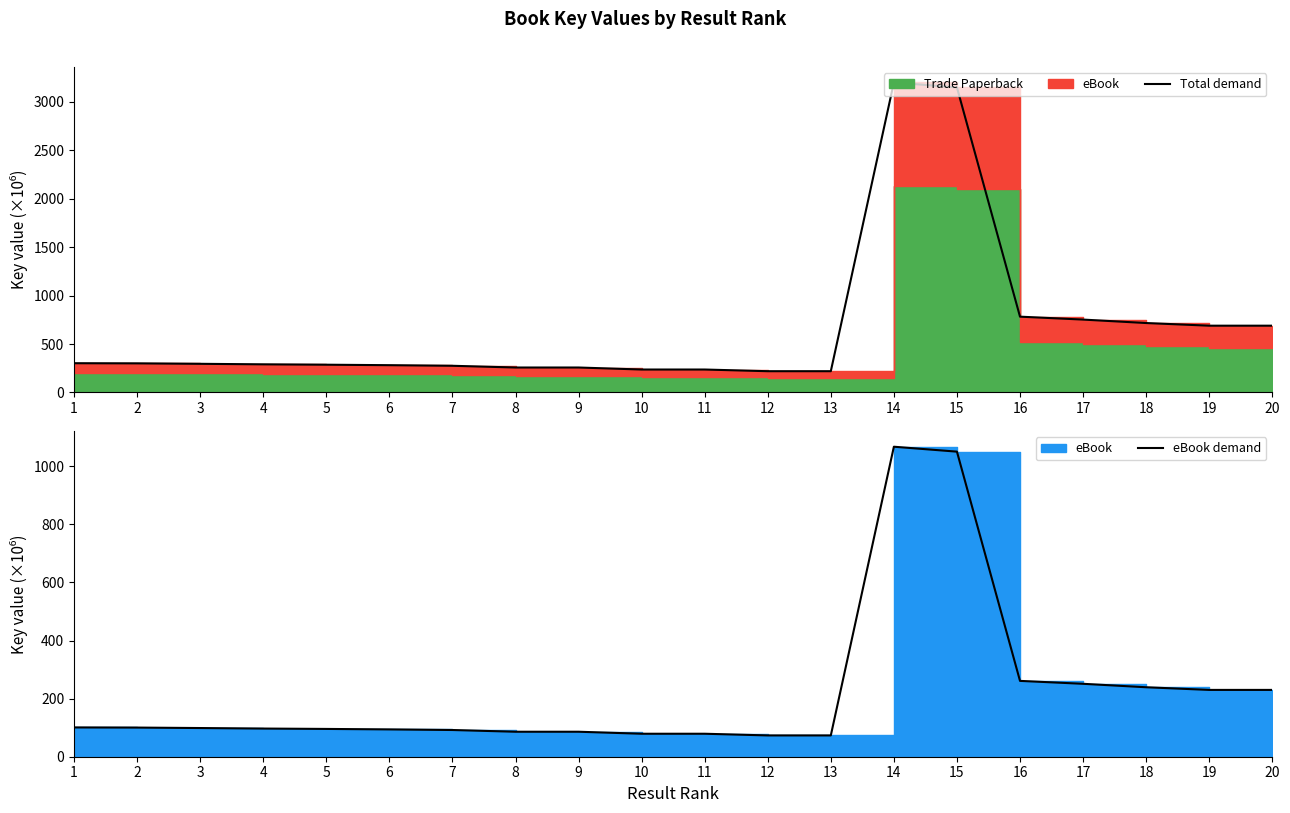

Where is eBook demand nearest to the value 570?

16